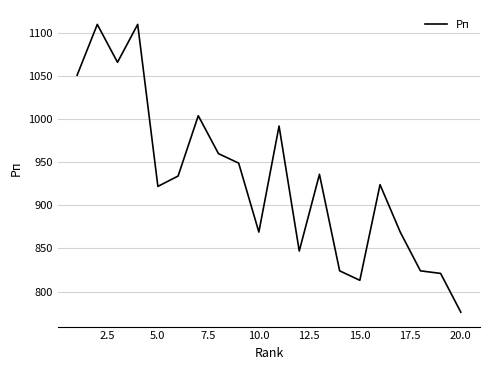

What is the difference between the maximum and minimum values?

334